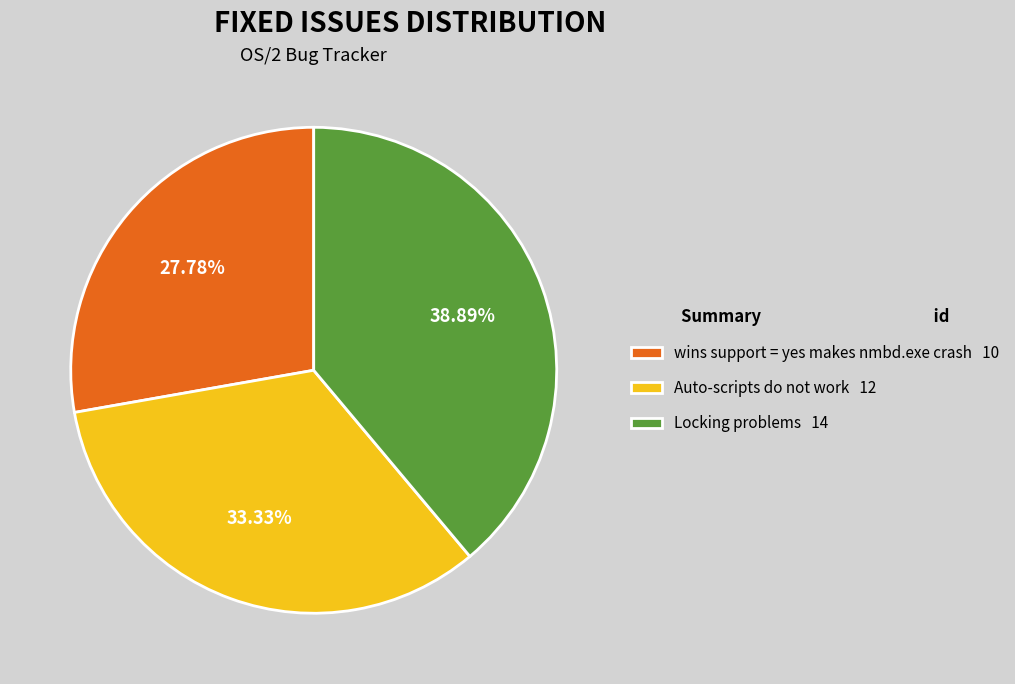

Rank the categories by value from lowest to highest.

wins support = yes makes nmbd.exe crash, Auto-scripts do not work, Locking problems